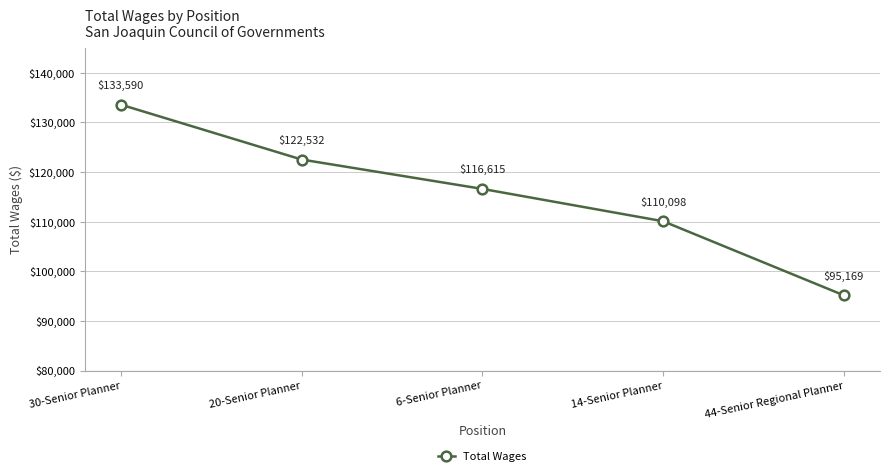

What is the maximum value shown in the chart?

133590